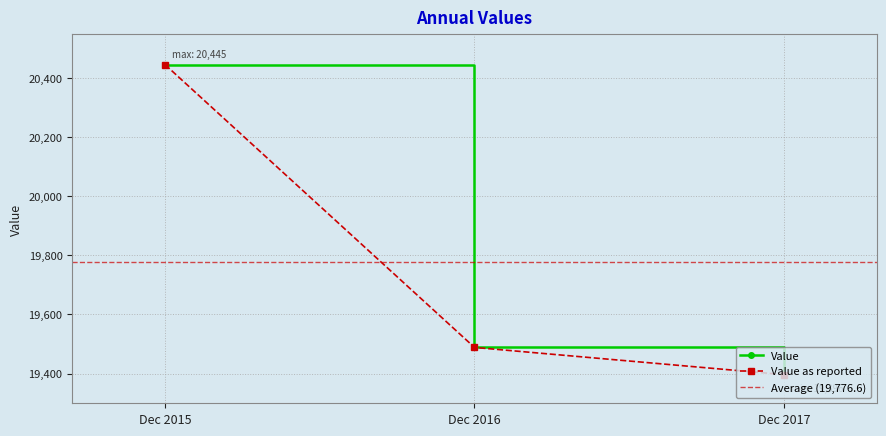

The Value as reported series shows 6111.6 at Dec 2015. True or false?

False